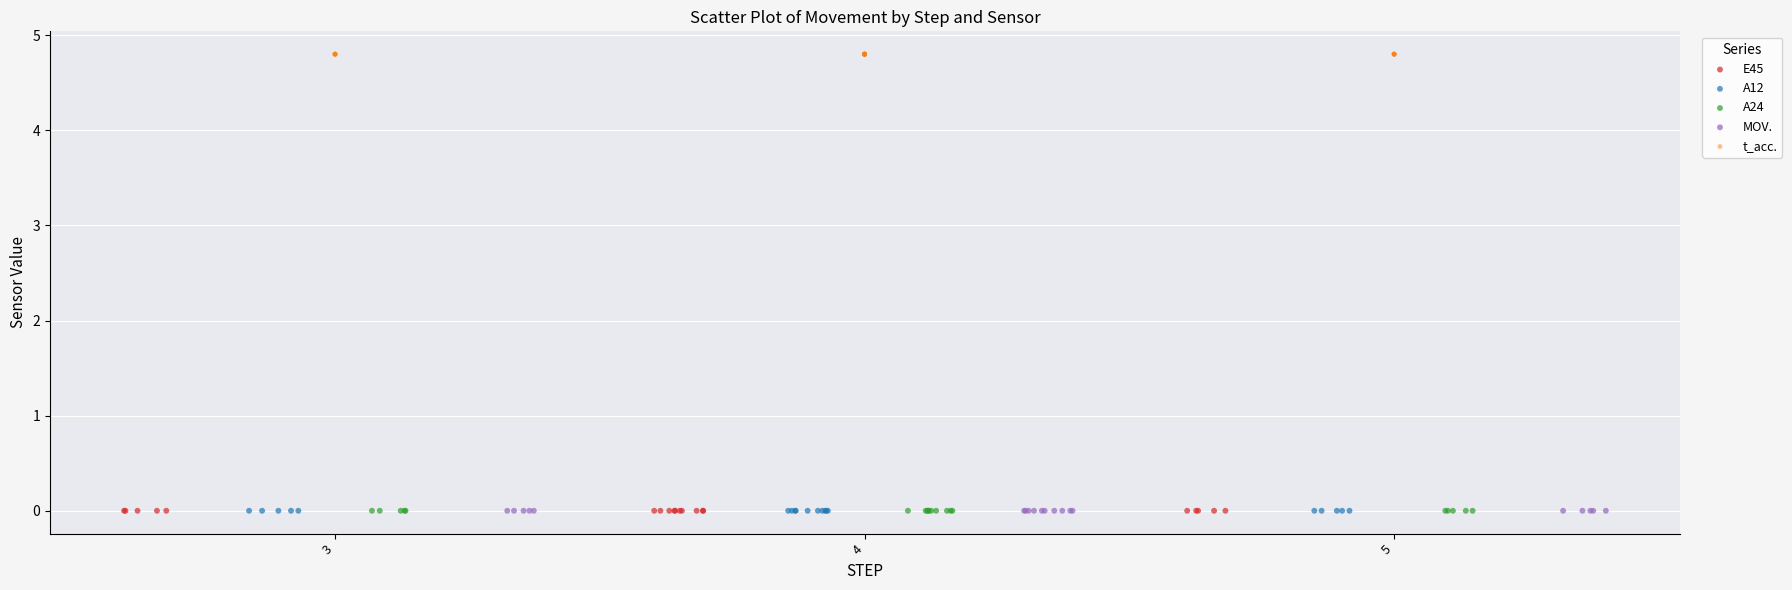

What are all the series names shown in the legend?

E45, A12, A24, MOV., t_acc.